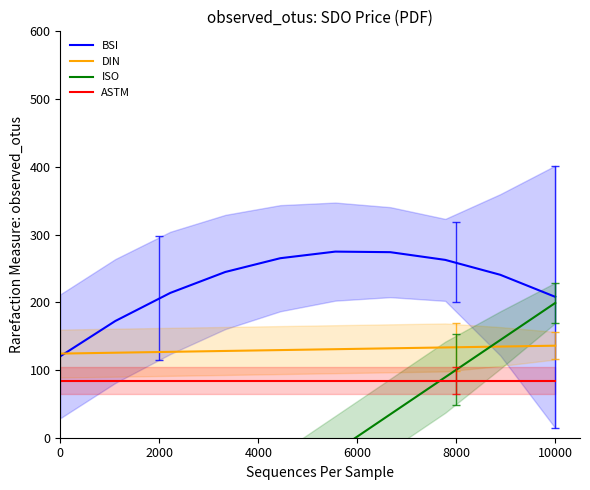

What is the minimum value shown in the chart?

-294.3